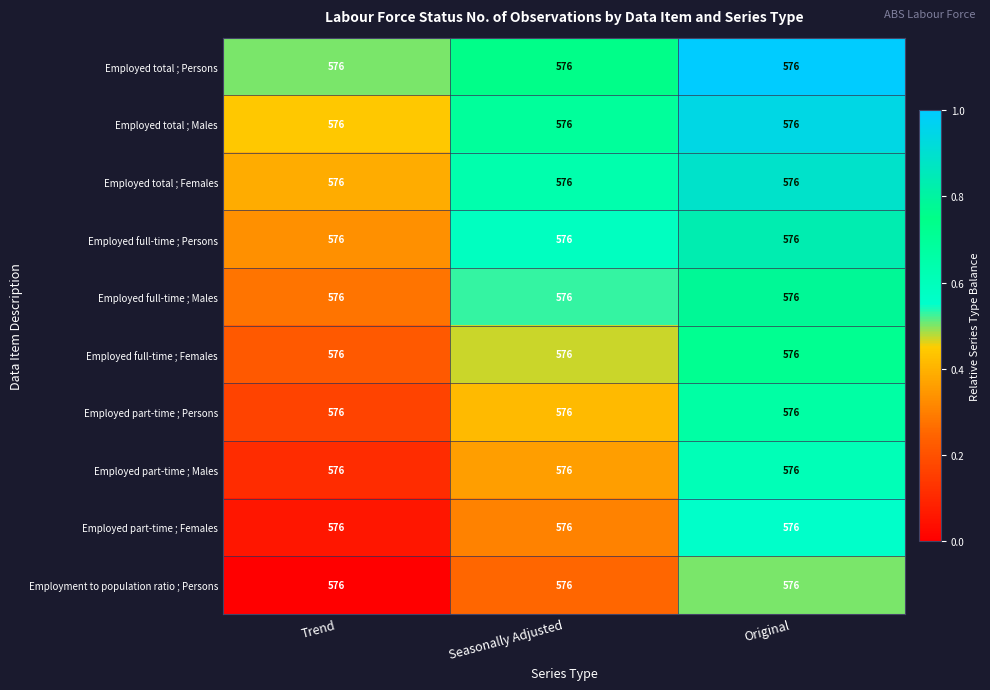

Count the Employed part-time ; Females values in the range 0 to 1.

3